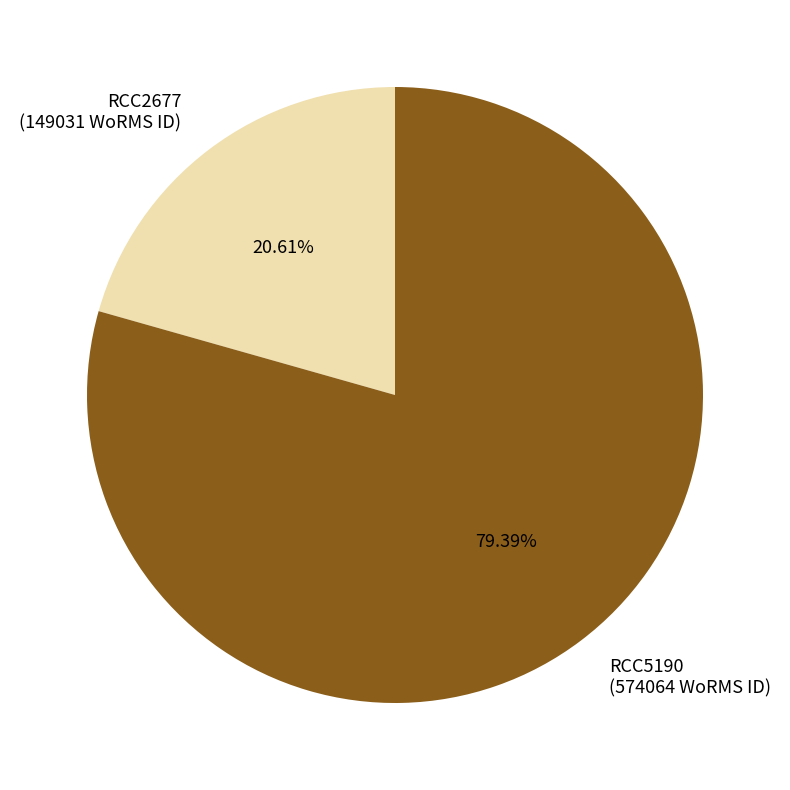

Is there a majority slice in this chart?

Yes